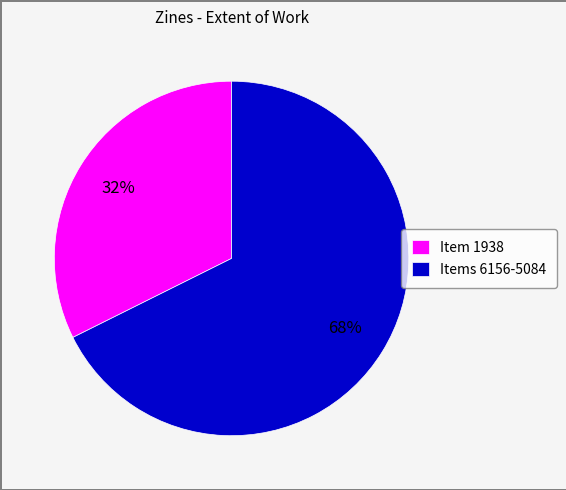

True or false: Items 6156-5084 accounts for 77% of the total.

False